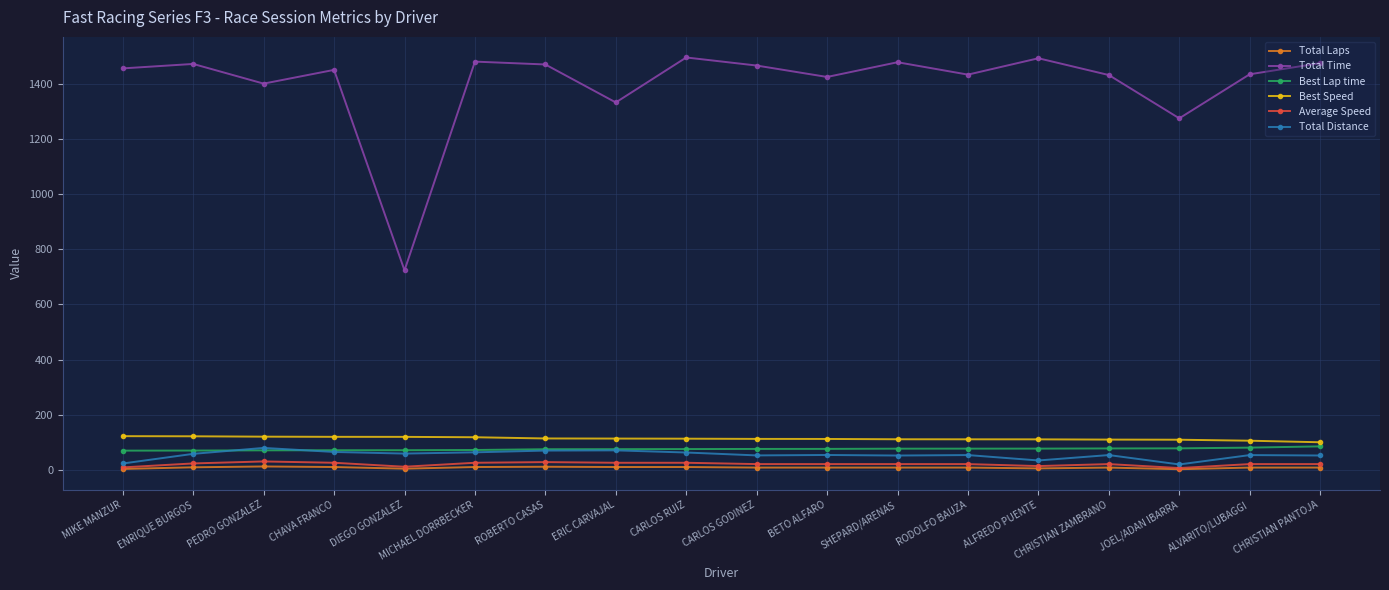

Does the chart display data point markers on the line(s)?

Yes